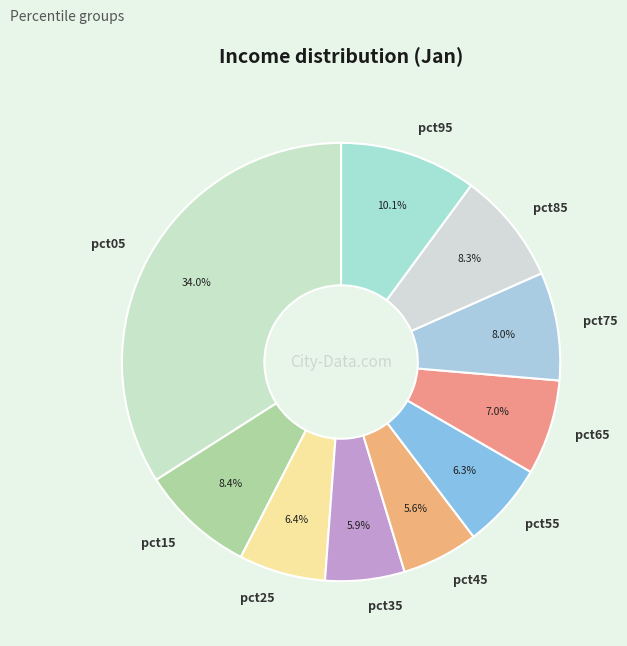

What portion of the pie excludes pct05?

66.0%